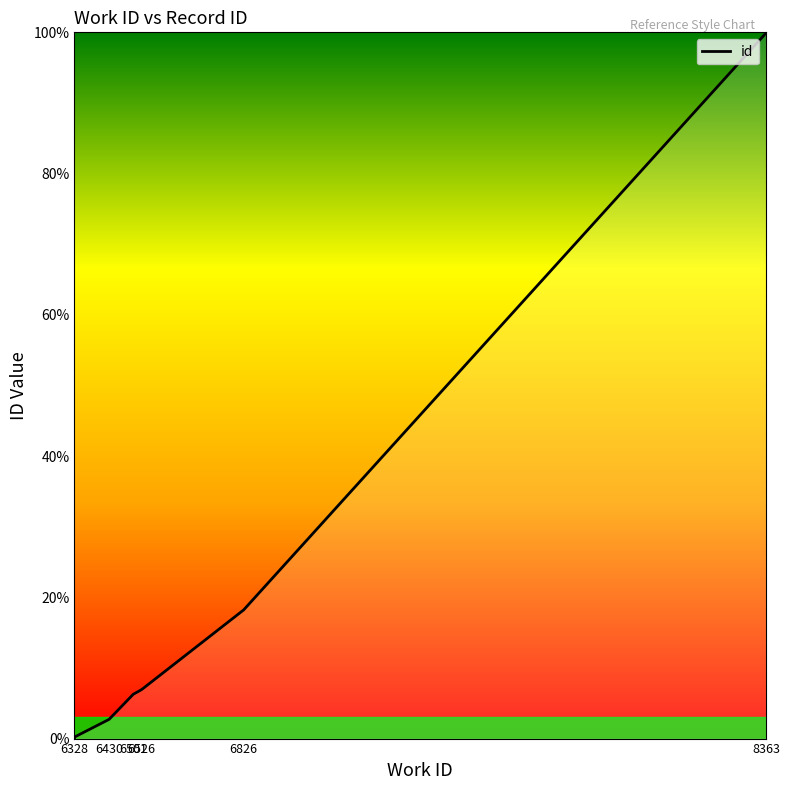

List the labels in order of value, largest first.

8363, 8363, 8363, 6826, 6526, 6501, 6430, 6328, 6328, 6328